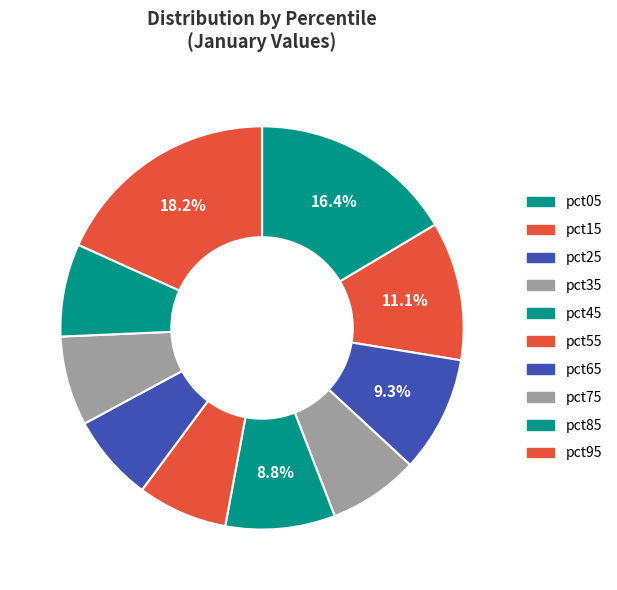

Is it true that pct35 is 7% of the pie?

True